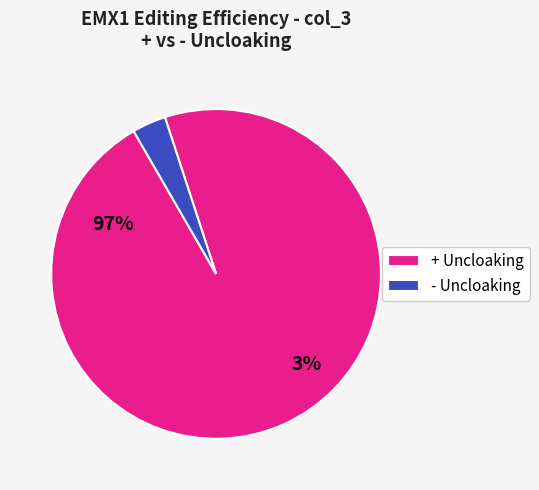

Count the number of slices in the pie.

2